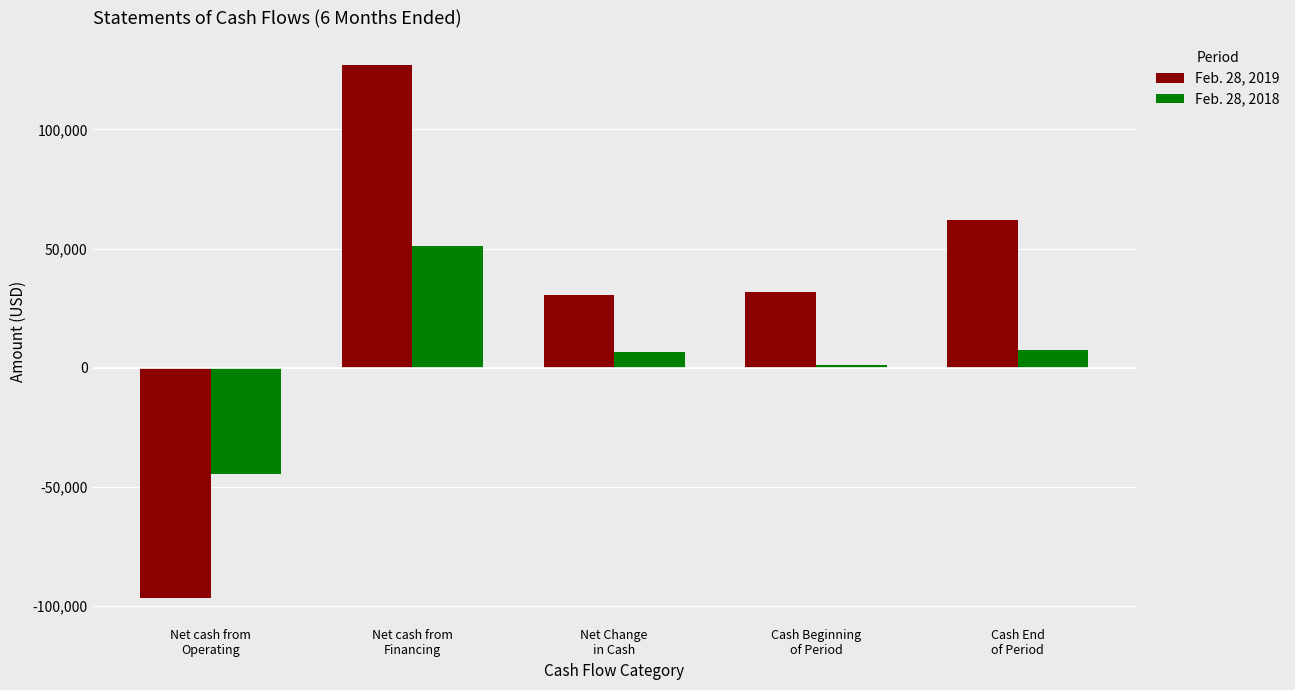

List the series in order of their overall mean, lowest first.

Feb. 28, 2018, Feb. 28, 2019